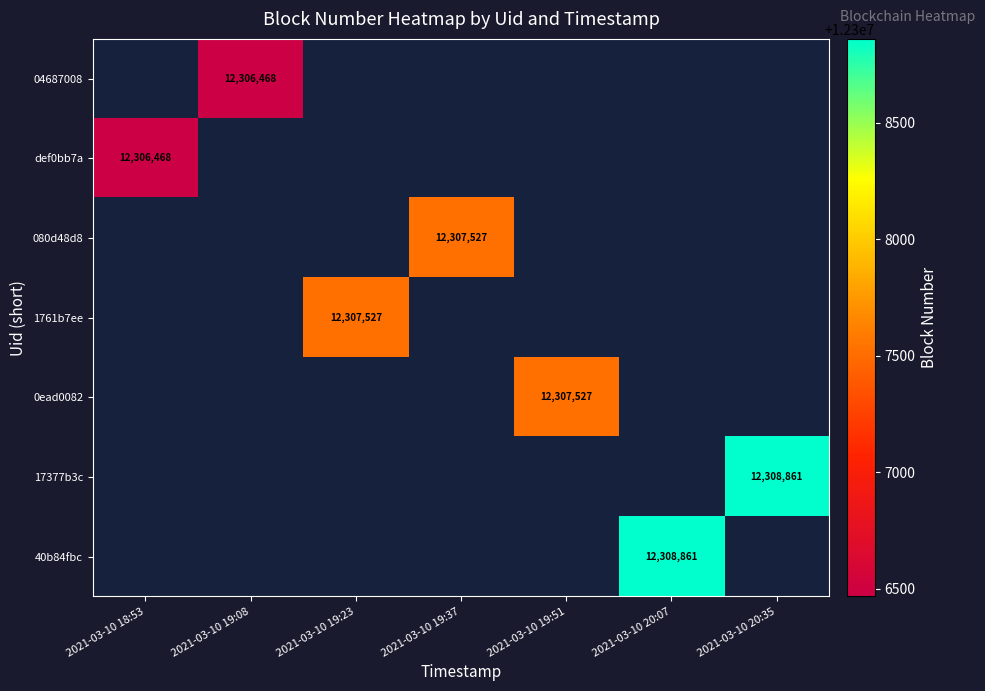

The value of 04687008 at 2021-03-10 19:08 is 12306468. True or false?

True